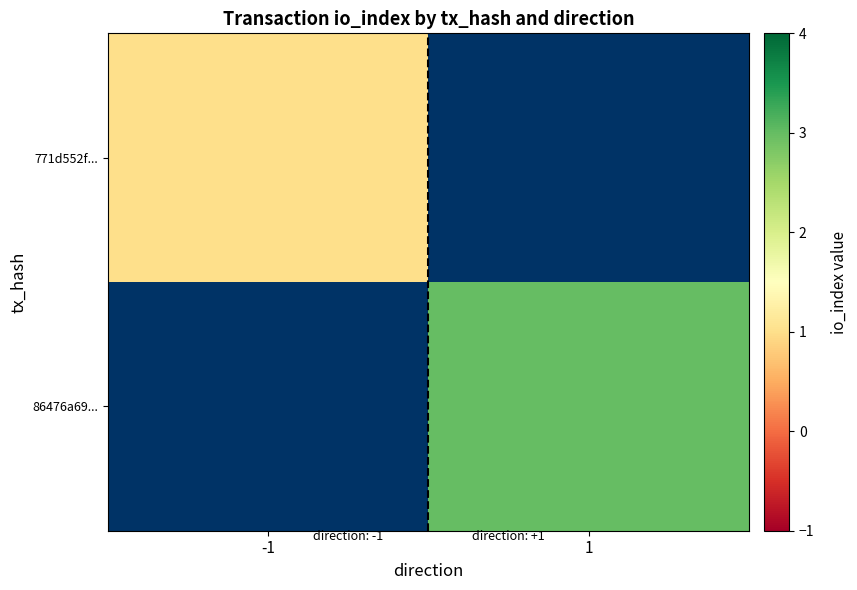

Is it true that 86476a69... equals 1.8 at 1?

False